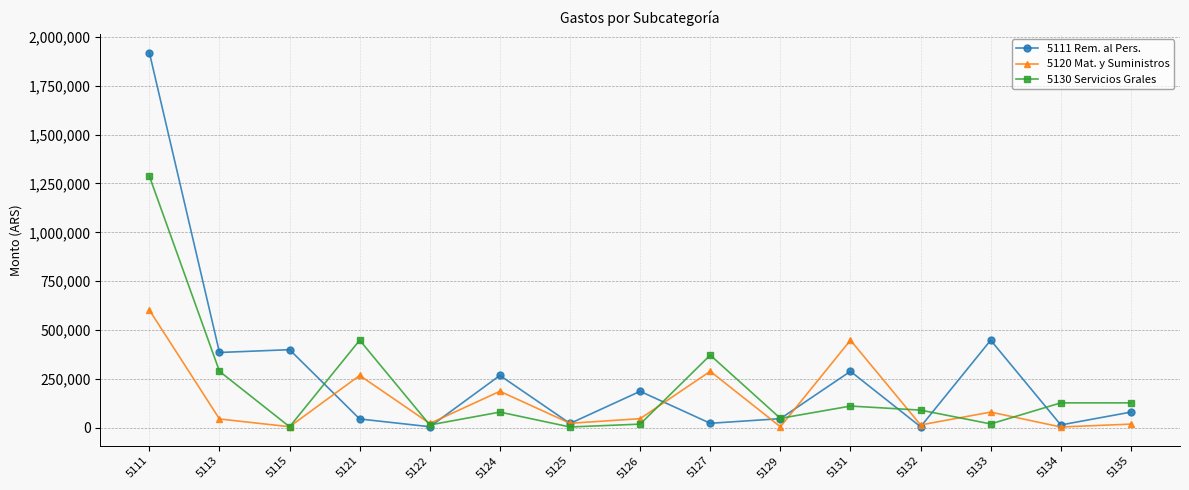

What are all the series names shown in the legend?

5111 Rem. al Pers., 5120 Mat. y Suministros, 5130 Servicios Grales